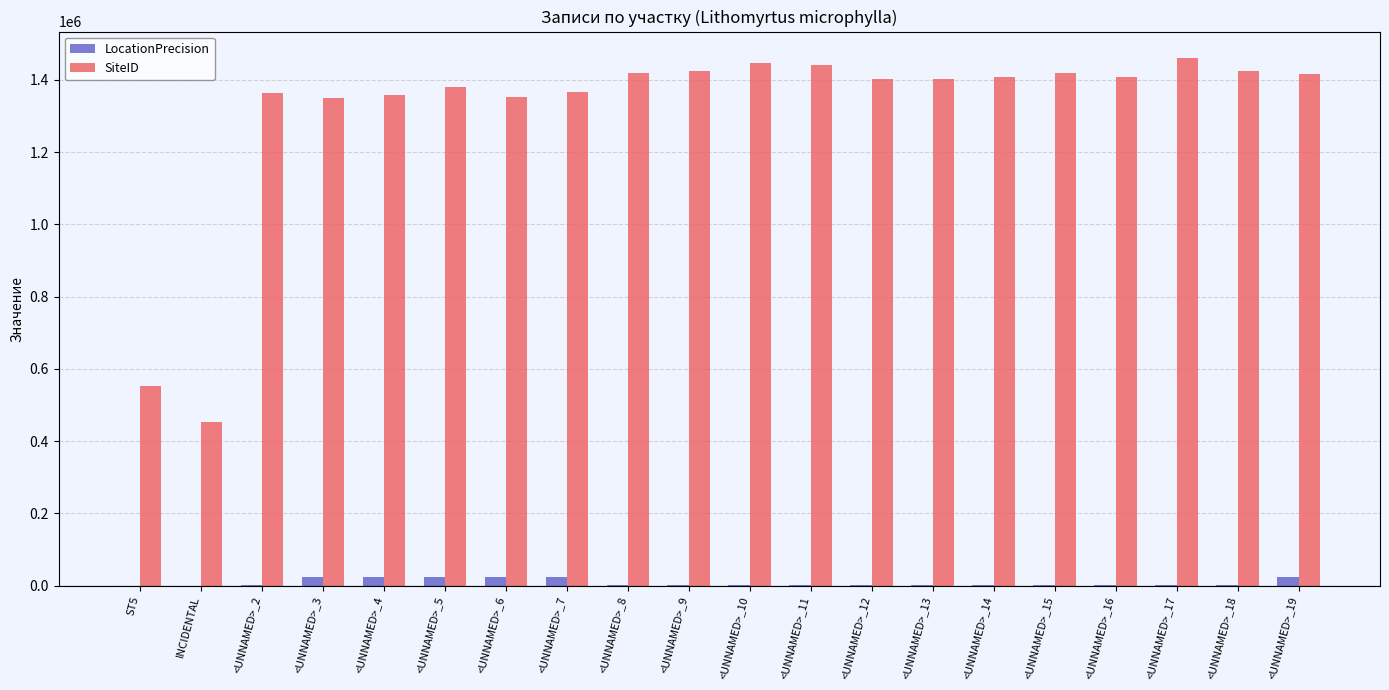

Which series changed the most between ST5 and <UNNAMED>_3?

SiteID